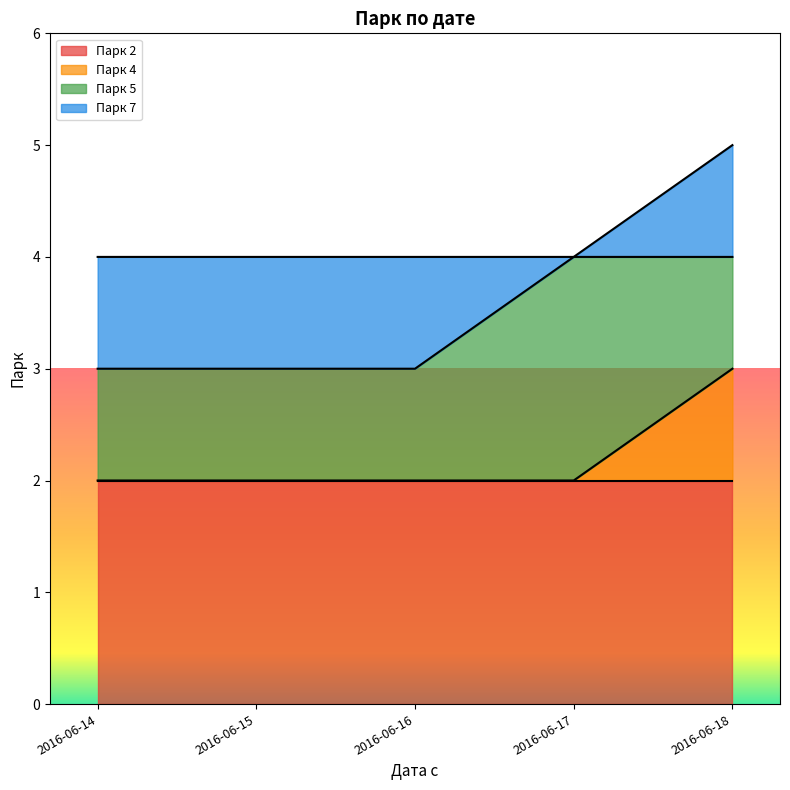

What is the ratio of the value at 2016-06-14 to the value at 2016-06-17?

1.0